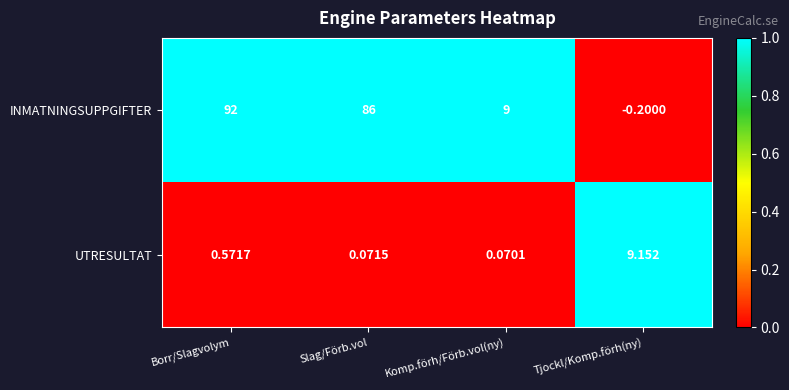

At which label is INMATNINGSUPPGIFTER closest to 45?

Komp.förh/Förb.vol(ny)